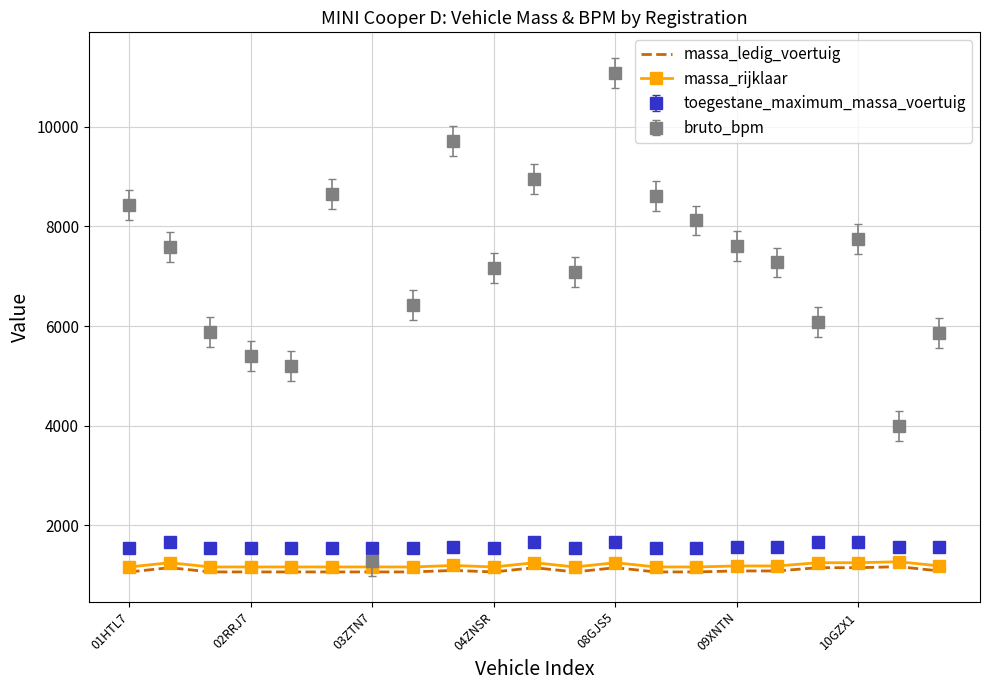

What is the minimum value for massa_rijklaar?

1165